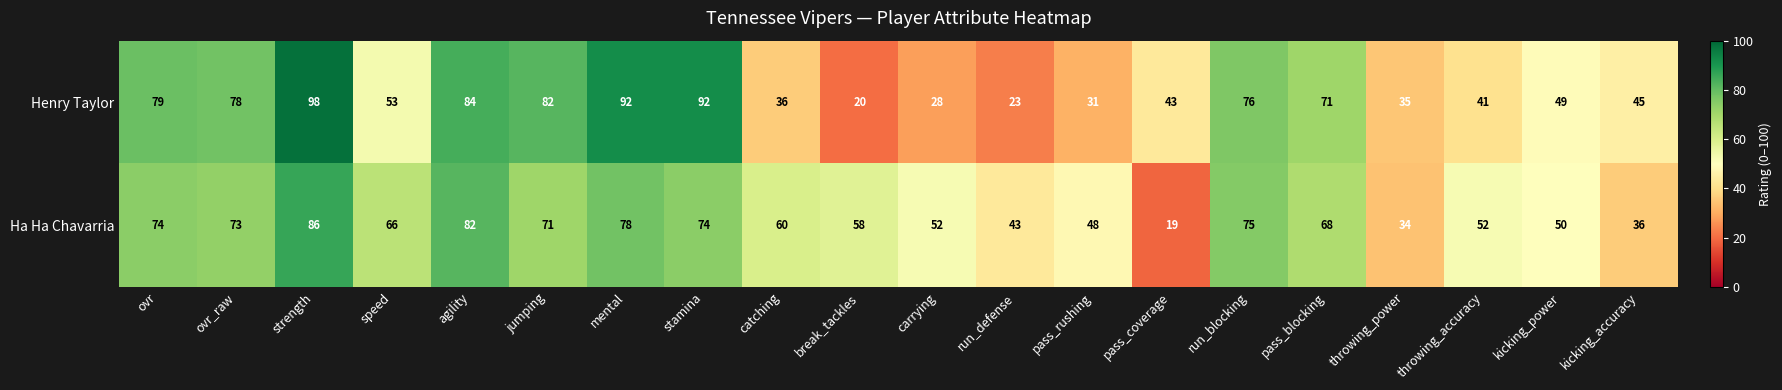

At which category is the sum across all series the highest?

strength